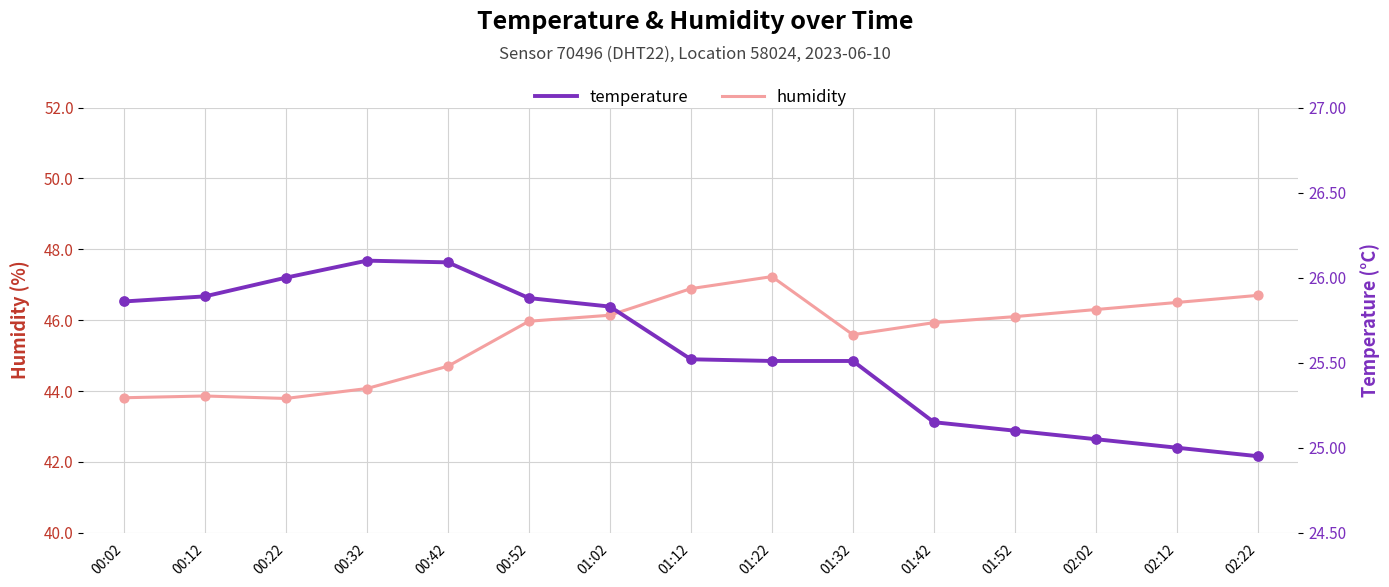

At which category is the sum across all series the highest?

01:22